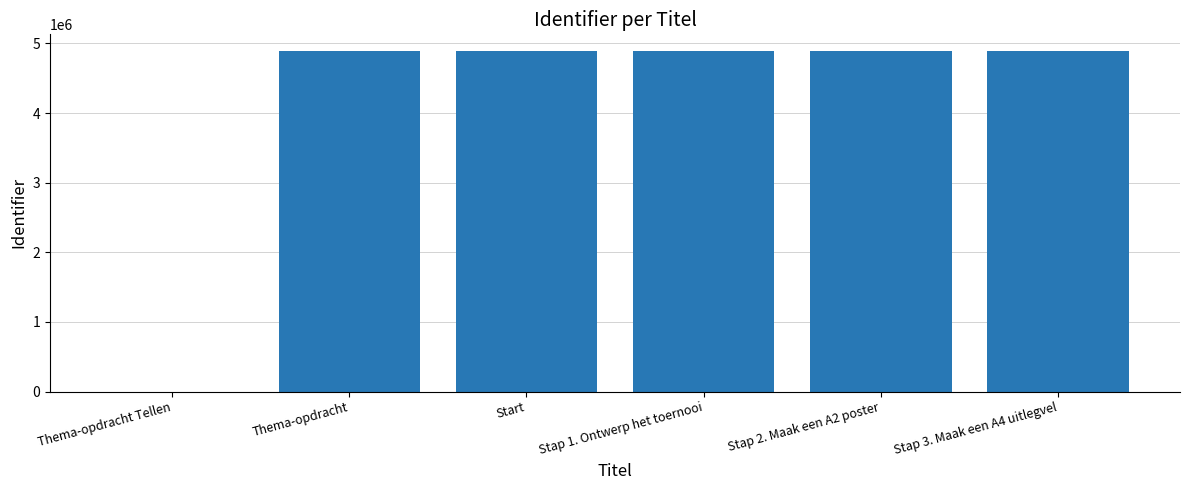

True or false: the data shows 8295464 at Stap 2. Maak een A2 poster.

False